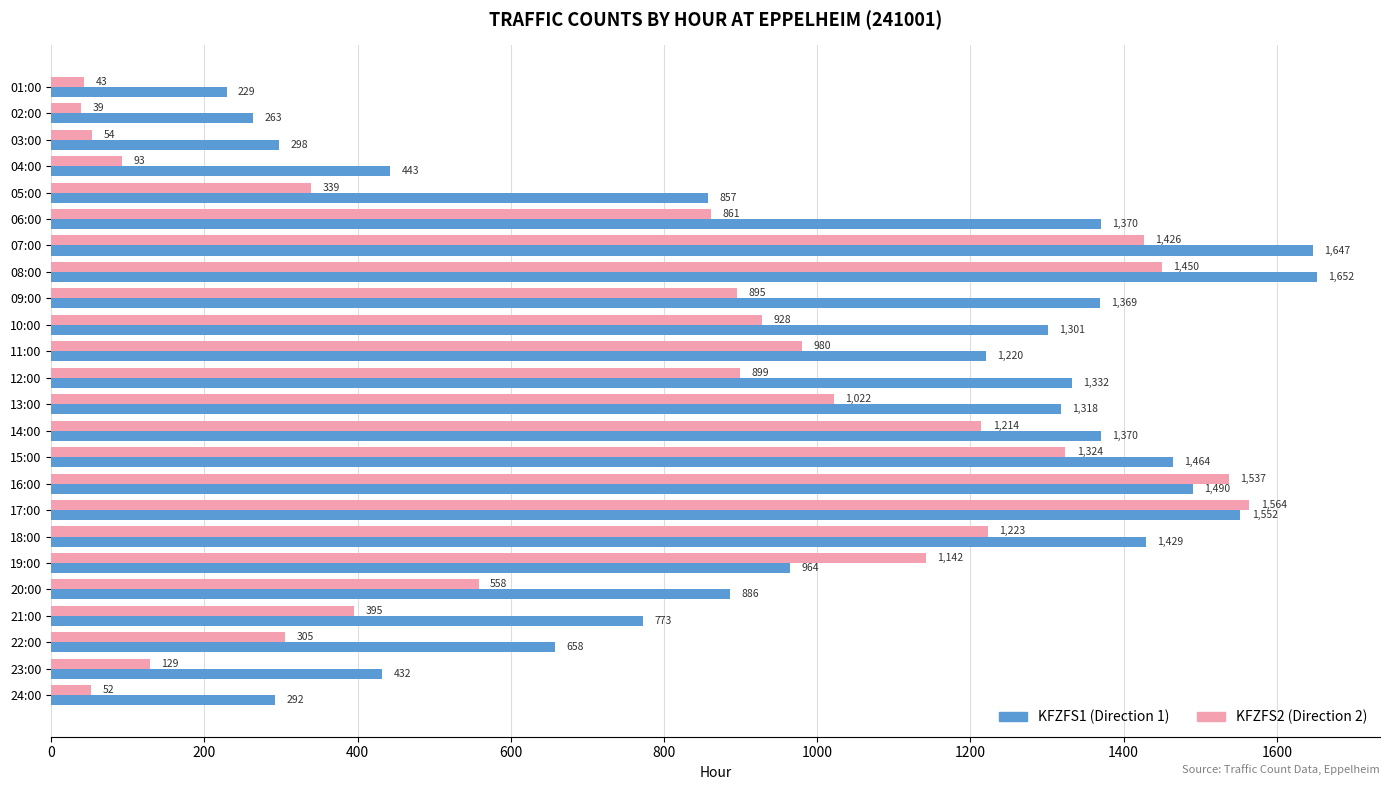

Which label corresponds to the largest value in the chart?

08:00